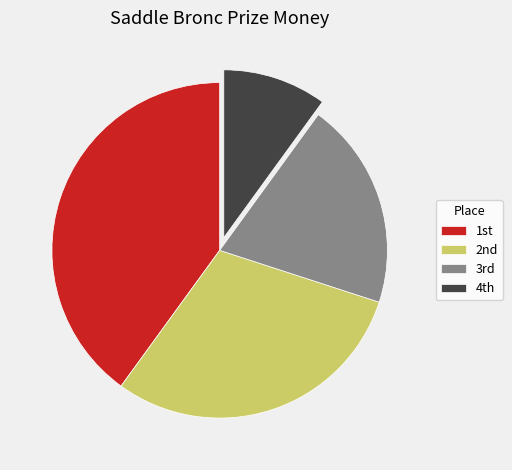

What is the smallest slice in the pie chart?

4th